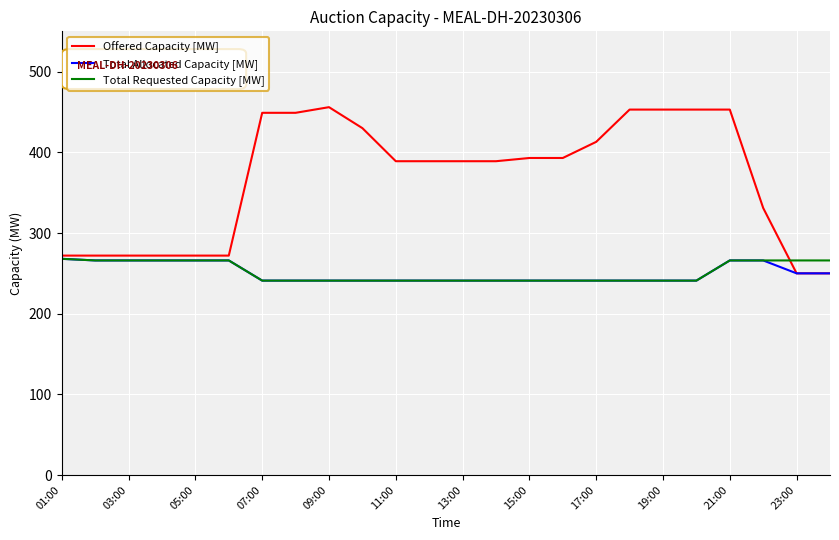

Which series has the largest range (max minus min)?

Offered Capacity [MW]